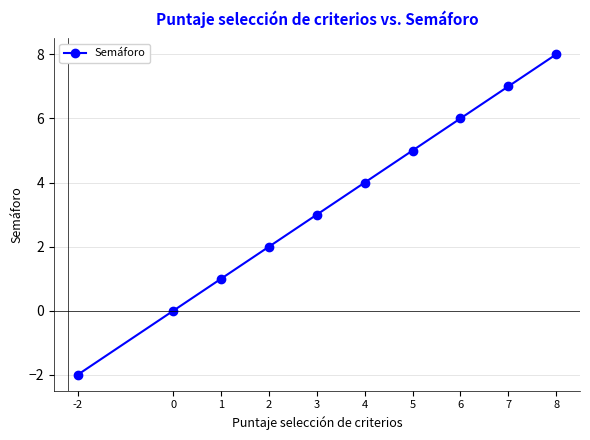

Rank the categories by value from lowest to highest.

-2, 0, 1, 2, 3, 4, 5, 6, 7, 8